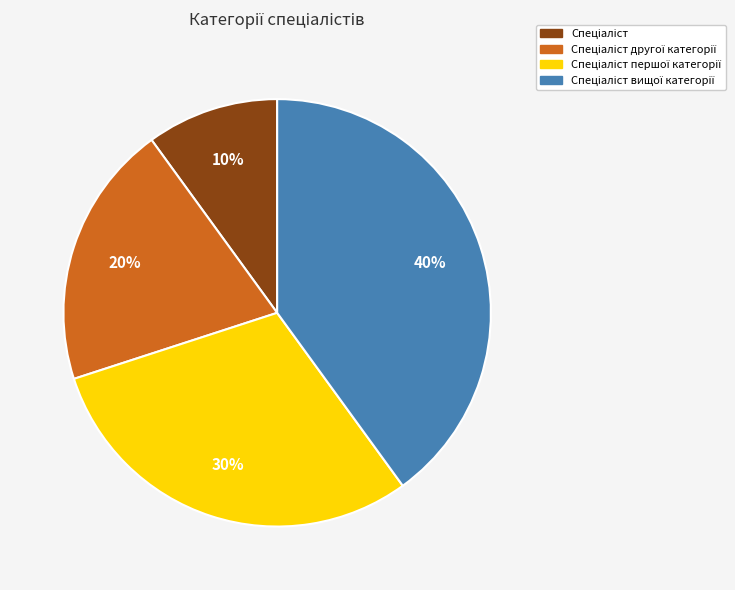

To the nearest percent, what is the difference between the largest and smallest slice percentages?

30%